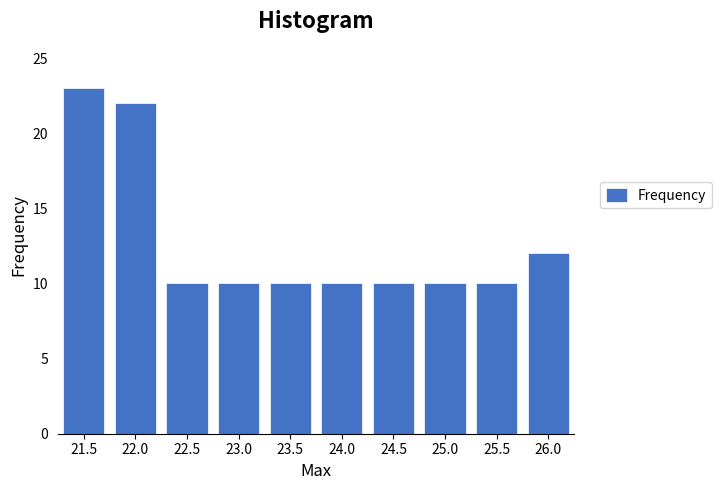

Reading left to right, list all the values displayed in this chart.

21.5=23	22.0=22	22.5=10	23.0=10	23.5=10	24.0=10	24.5=10	25.0=10	25.5=10	26.0=12